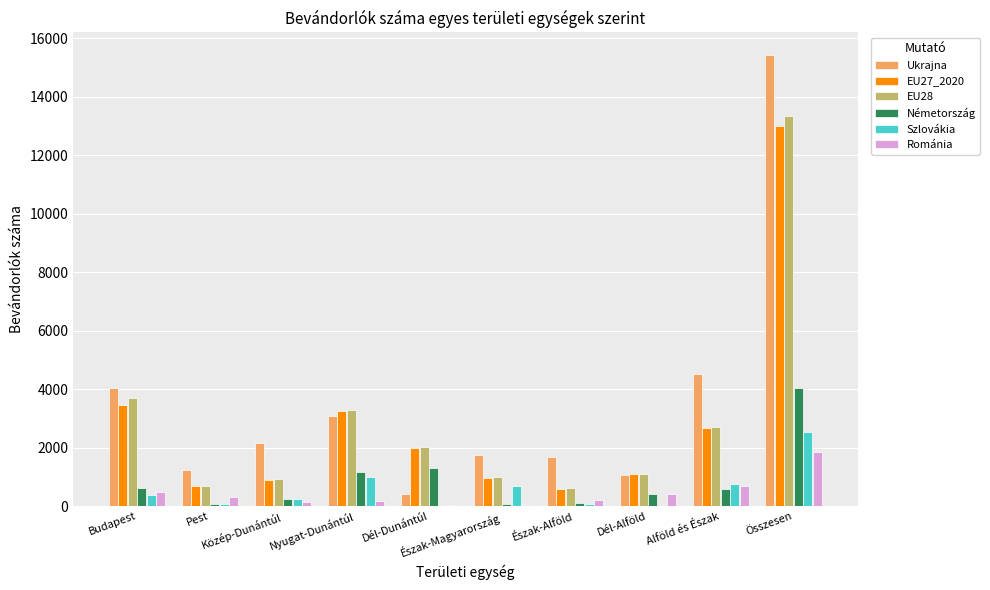

What is the greatest value displayed?

15423